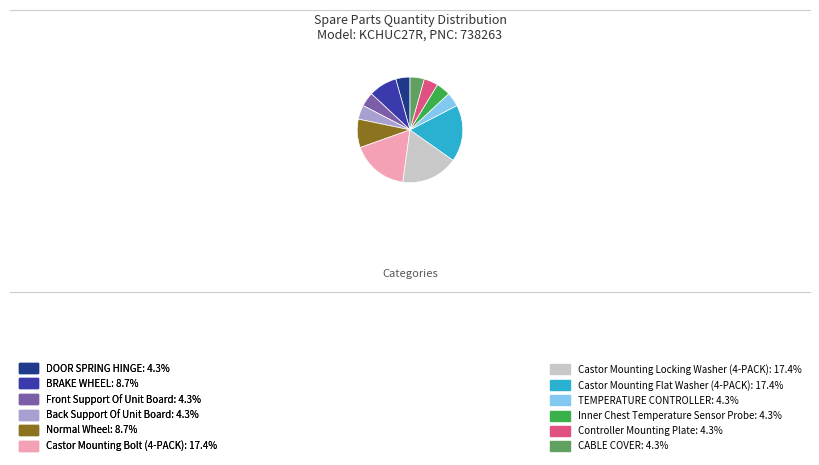

Combined, do TEMPERATURE CONTROLLER: 4.3% and CABLE COVER: 4.3% account for over 50%?

No